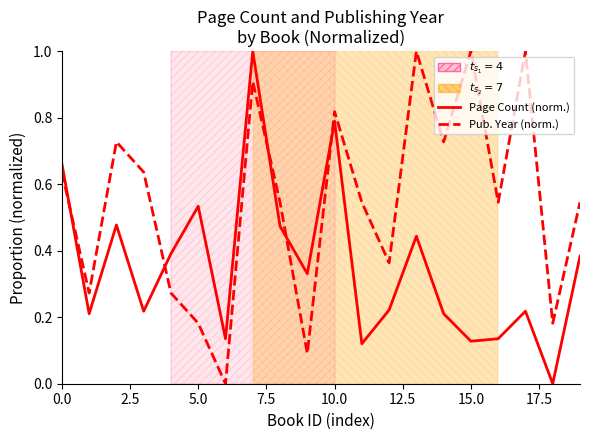

What is the greatest value displayed?

1.0